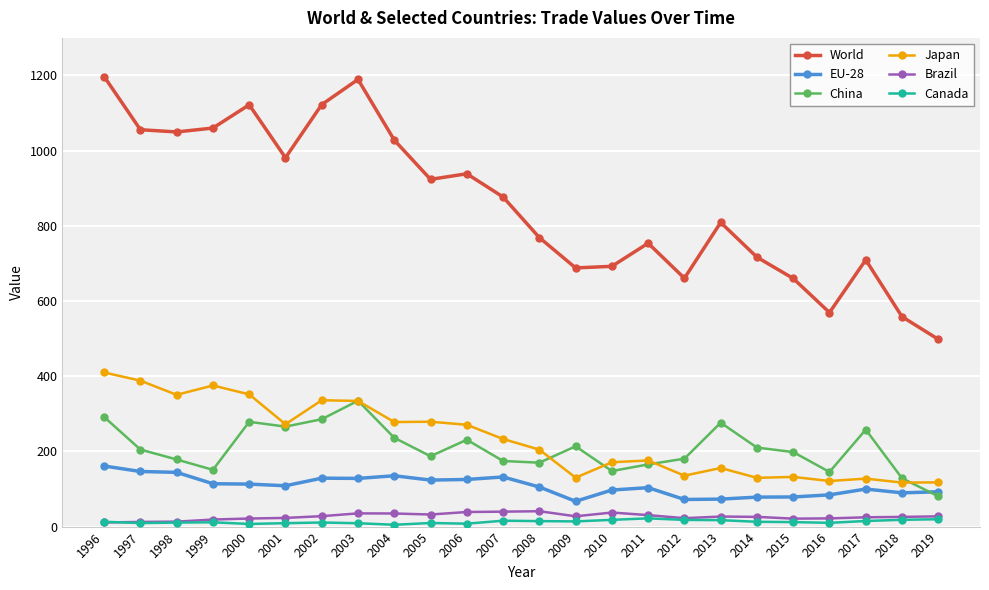

How many lines are shown in the chart?

6